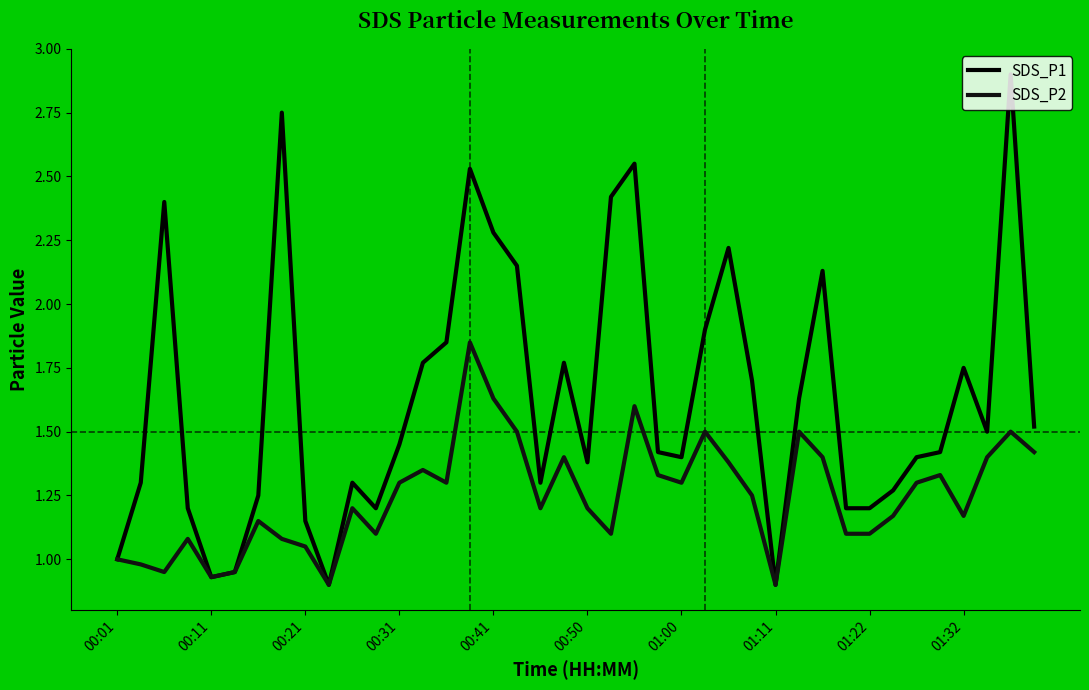

What is the value of the SDS_P1 point at the 28th from the left?

1.7